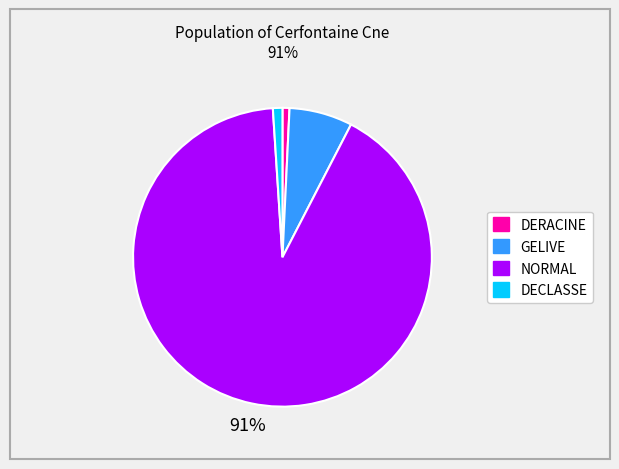

To the nearest percent, what is the average slice percentage?

25%